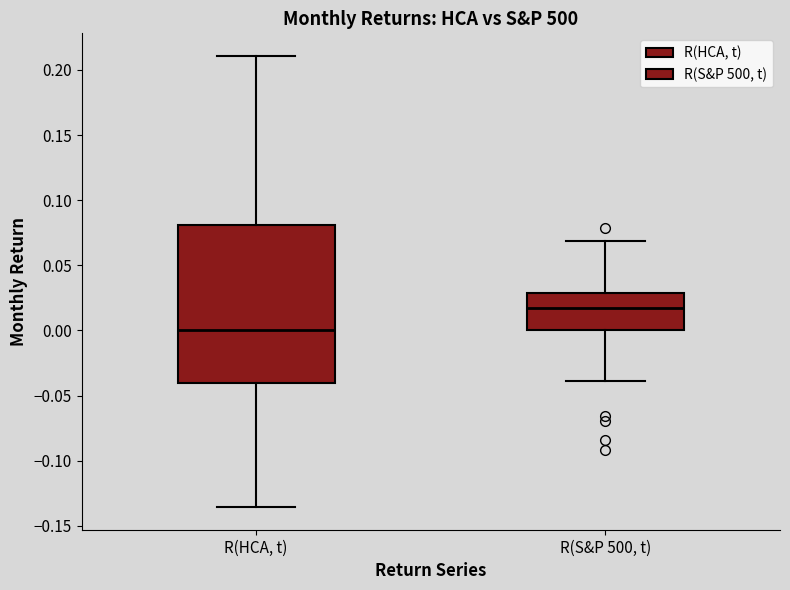

Reading left to right, read every box against the y-axis: the position of its median line, the range the box covers, and the ends of its whiskers. The values are not printed on the chart, so give them approximately, as read against the axis.

R(HCA, t): median 0.000, box -0.040 to 0.080, whiskers -0.135 to 0.210
R(S&P 500, t): median 0.015, box 0.000 to 0.030, whiskers -0.040 to 0.070